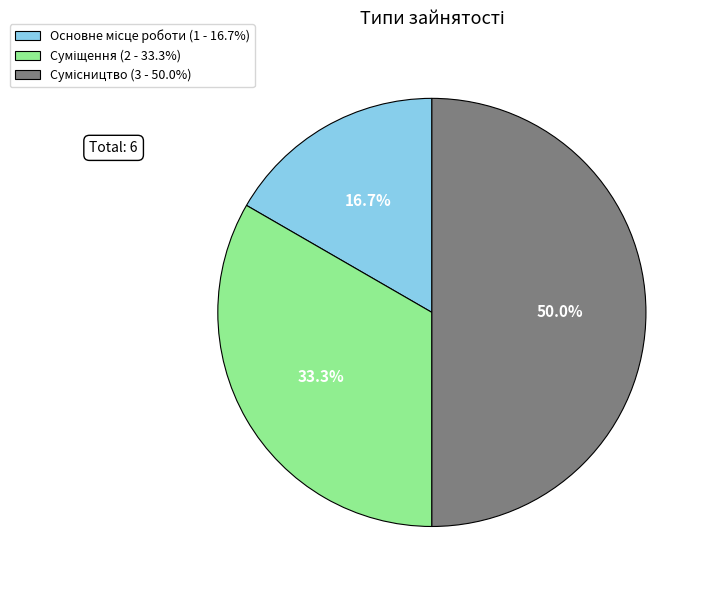

Which has a higher value, Основне місце роботи or Сумісництво?

Сумісництво